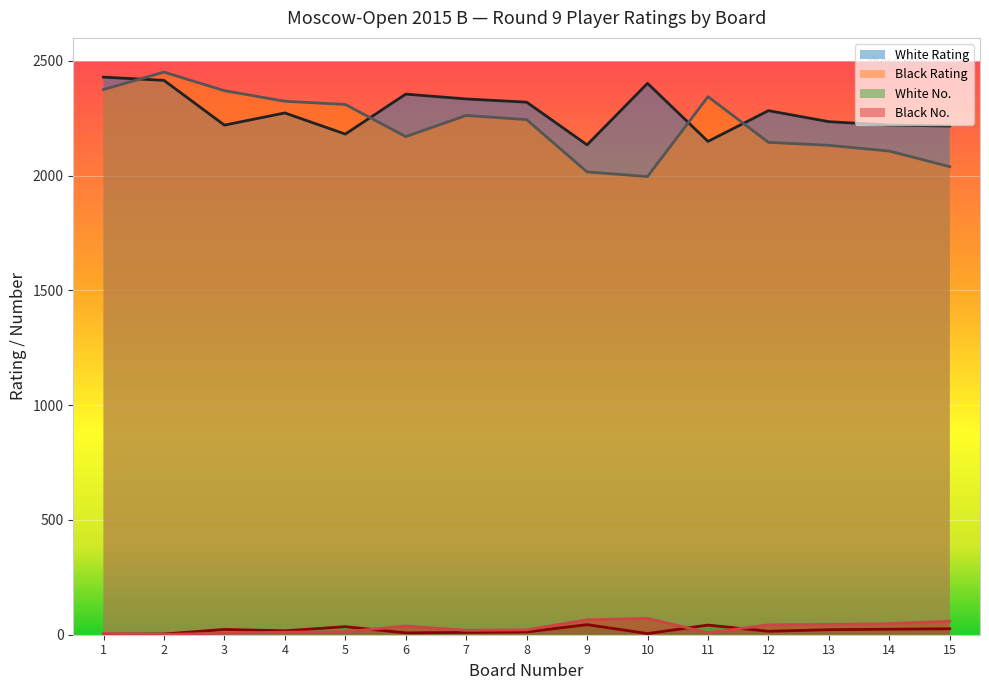

How many lines are shown in the chart?

4